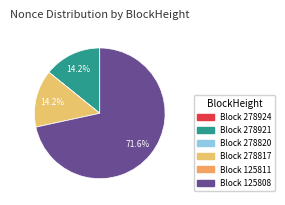

What is the largest slice in the pie chart?

Block 125808